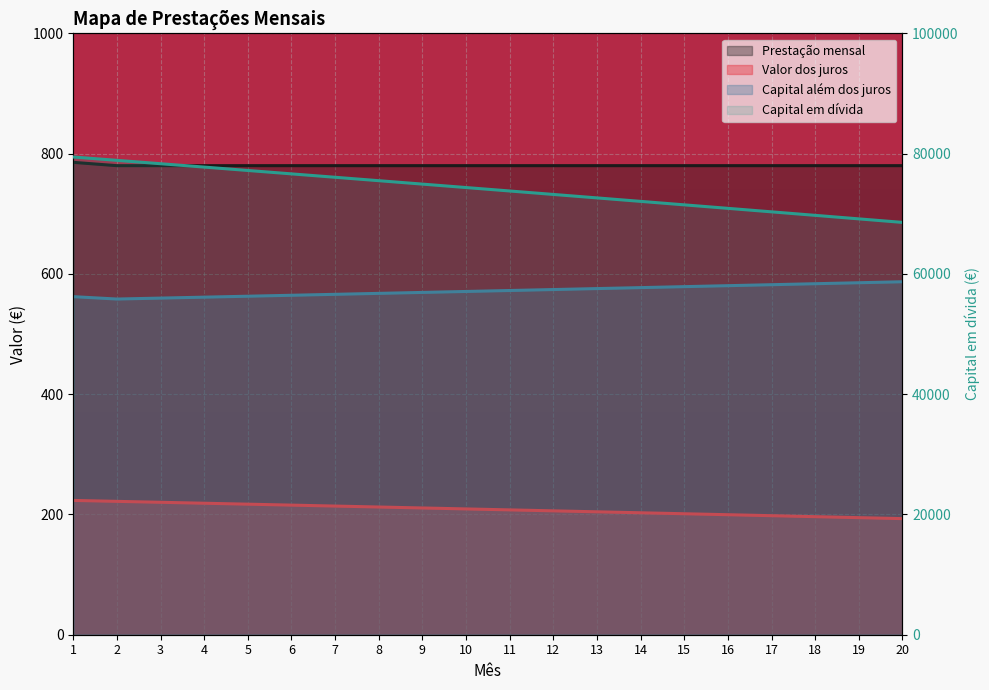

True or false: Prestação mensal and Capital em dívida intersect in this chart.

False